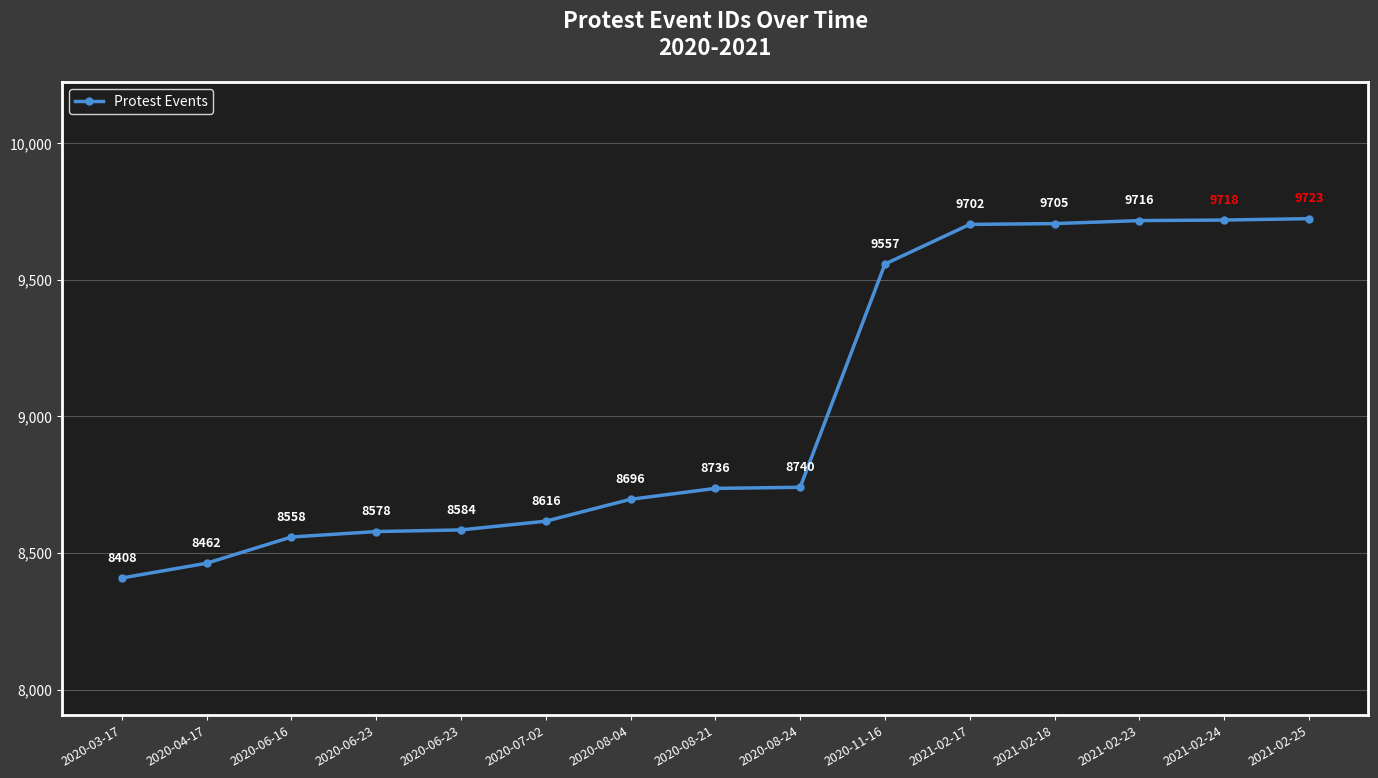

What is the sum of the values at 2020-08-21 and 2020-07-02?

17352